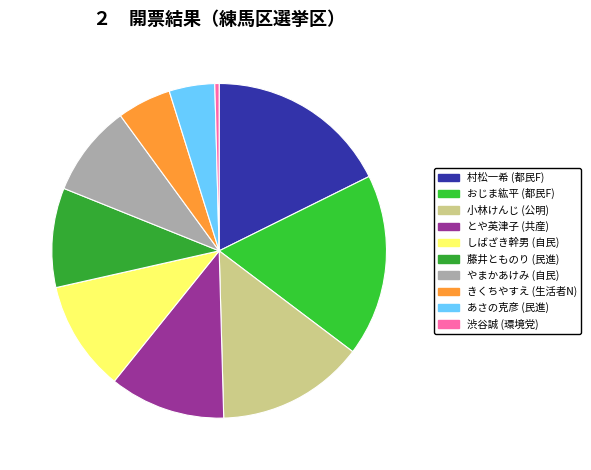

Count the number of slices in the pie.

10